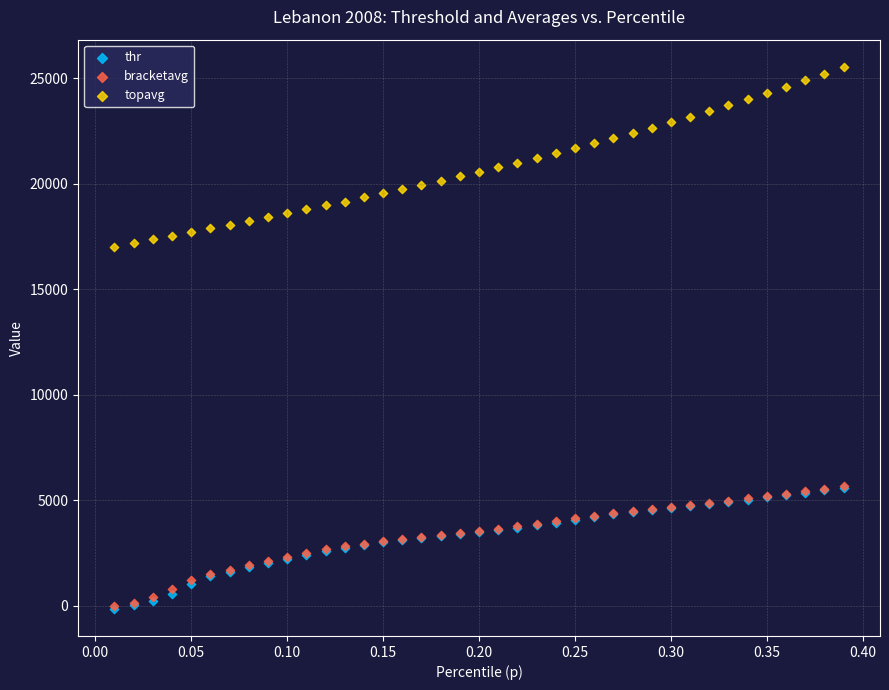

What are all the series names shown in the legend?

thr, bracketavg, topavg